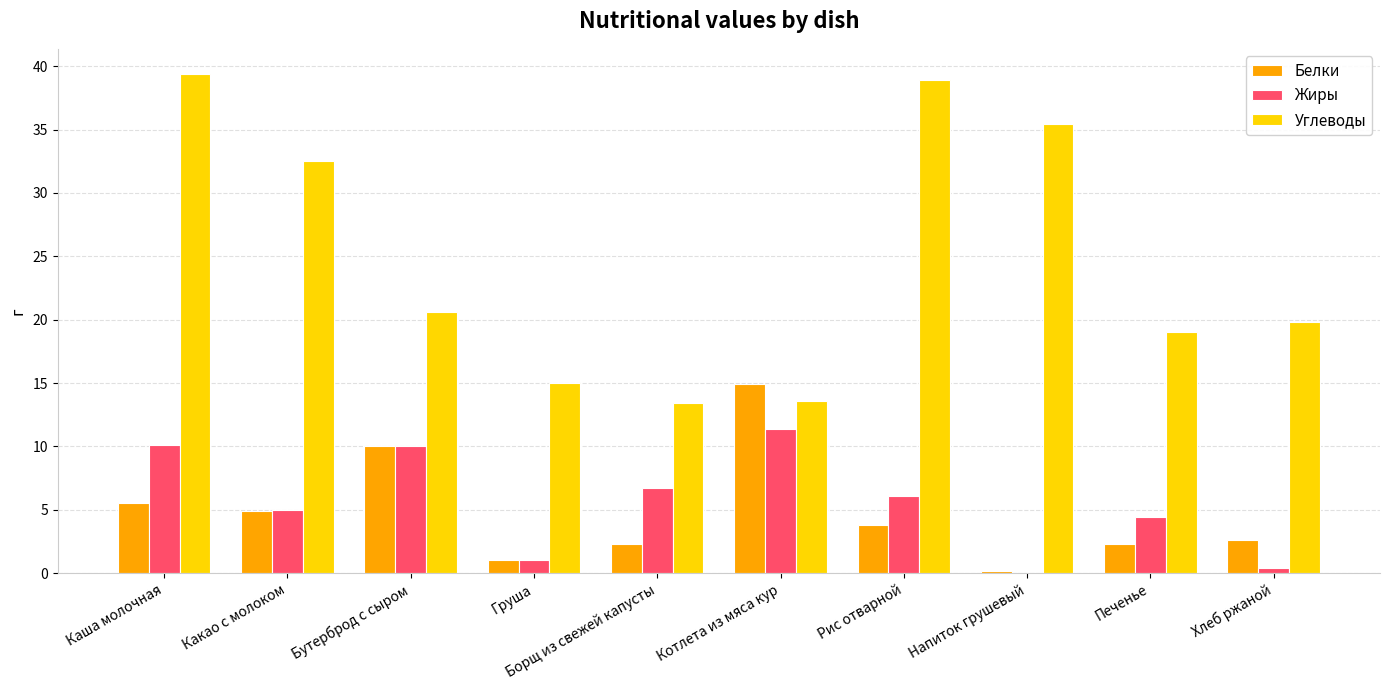

How many data points does each series have?

10